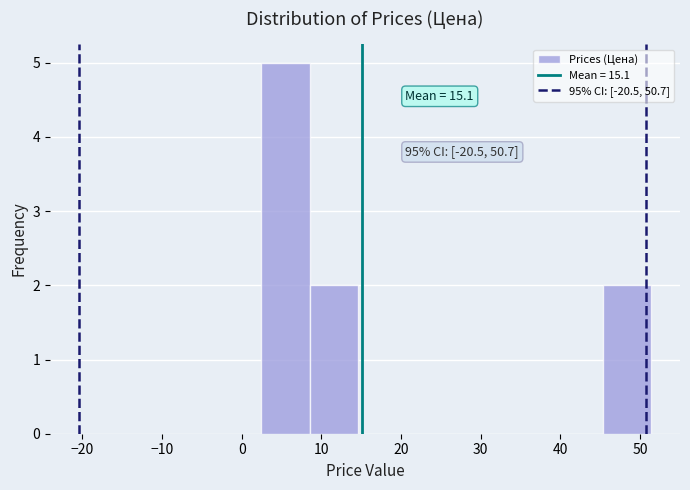

Over which range of the x-axis is the bar tallest?

2 to 9